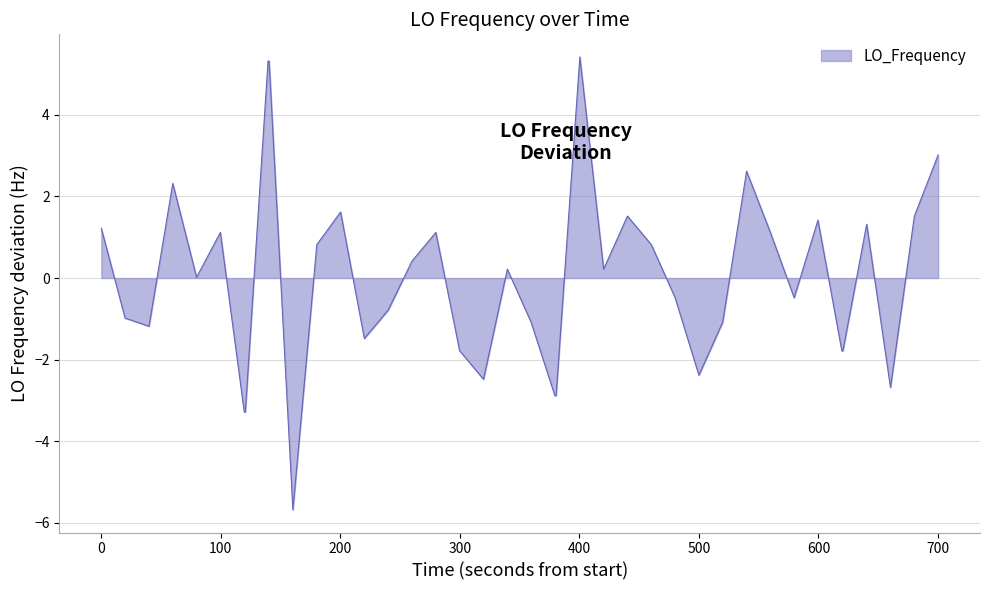

What is the difference between the maximum and minimum values?

11.1